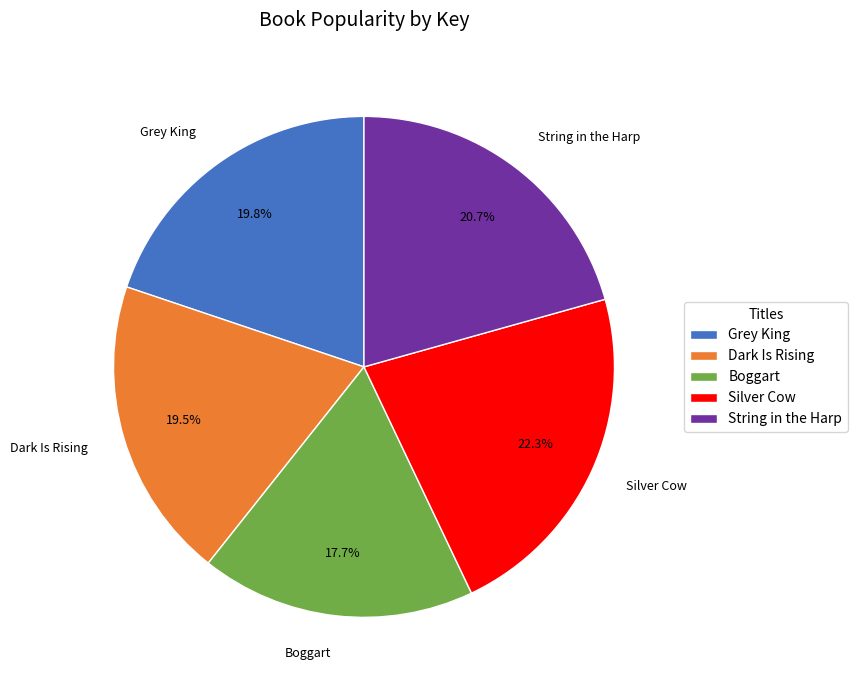

Does Grey King represent more than half of the total?

No